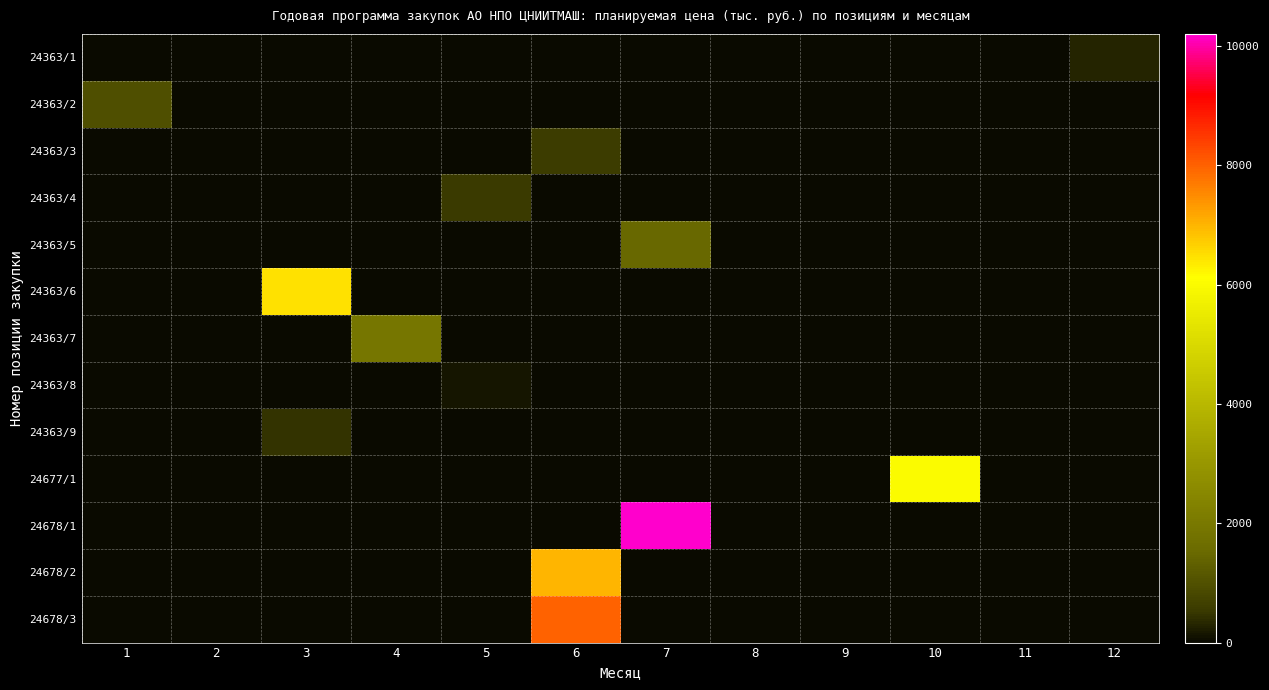

Which series has the largest range (max minus min)?

24678/1